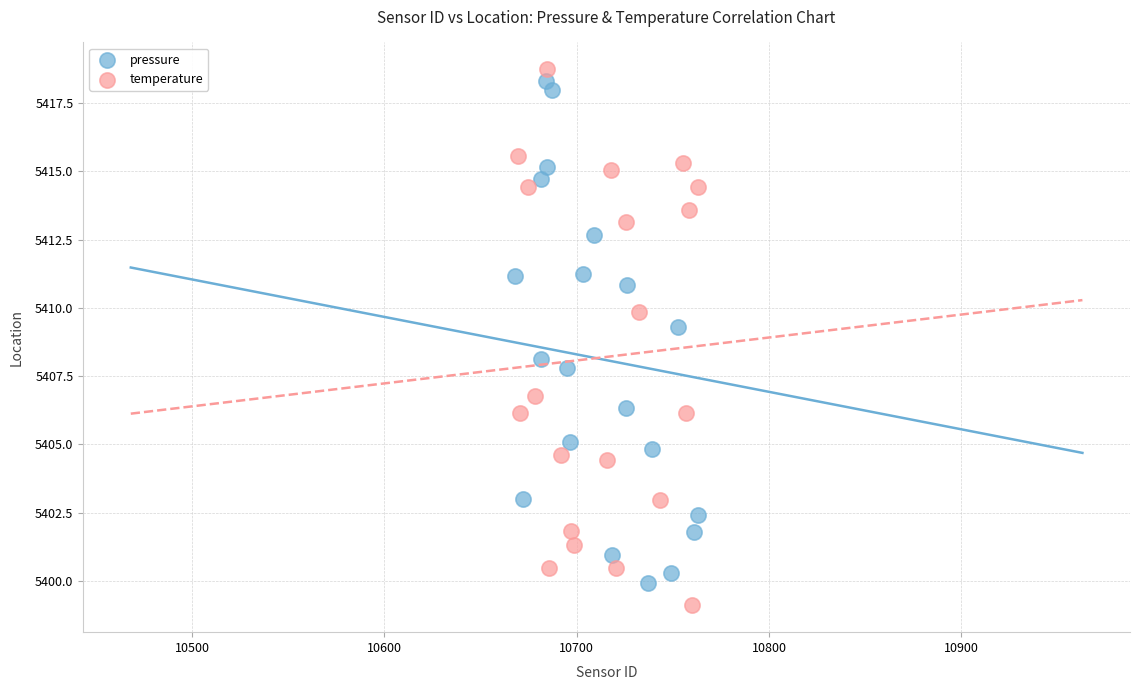

What are all the series names shown in the legend?

pressure, temperature